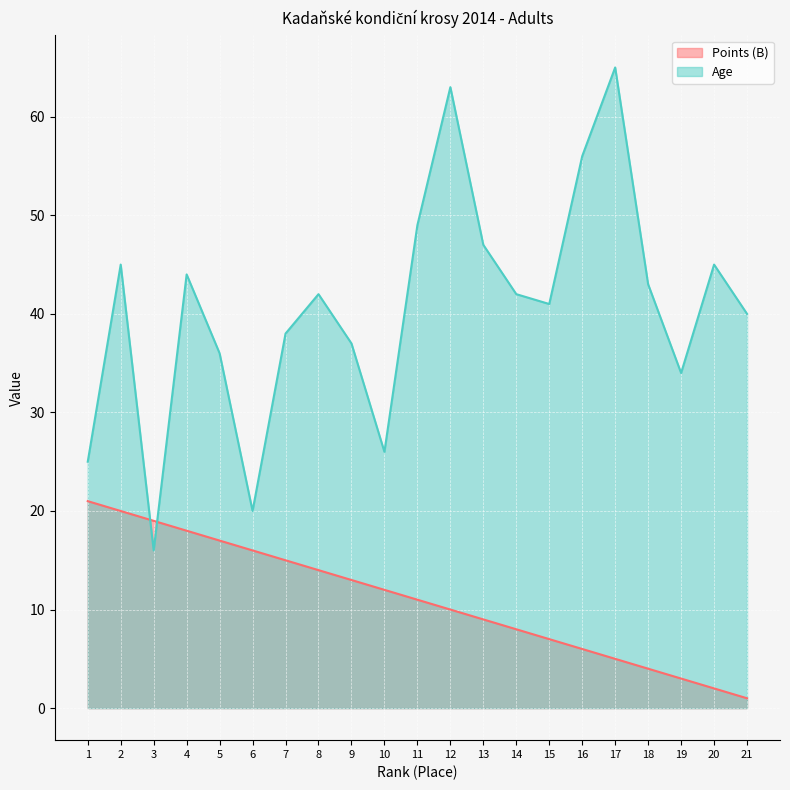

List the series in order of their overall mean, lowest first.

Points (B), Age